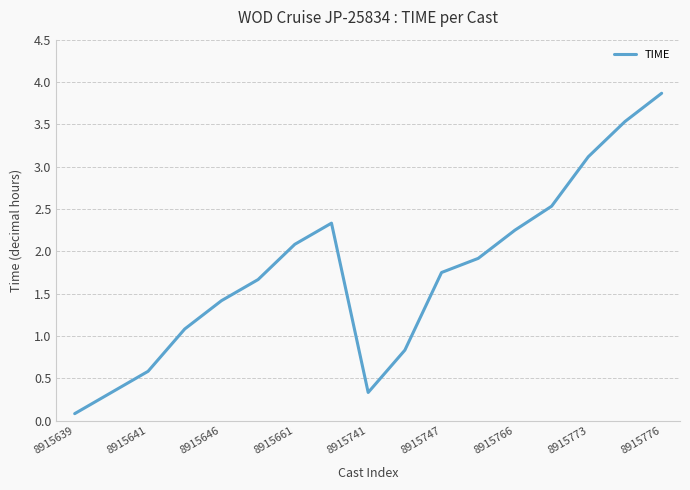

Is this an area chart (filled region under the line)?

No